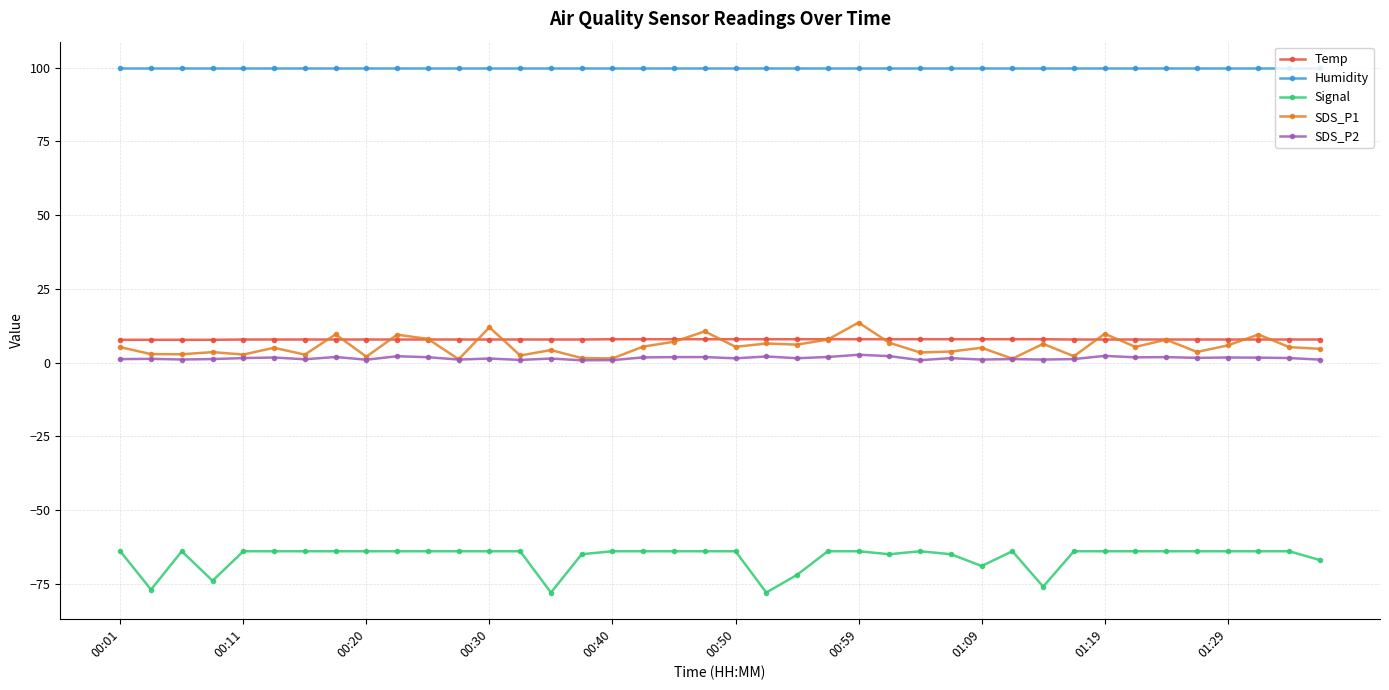

True or false: Signal has more than 2 interior local peaks.

True